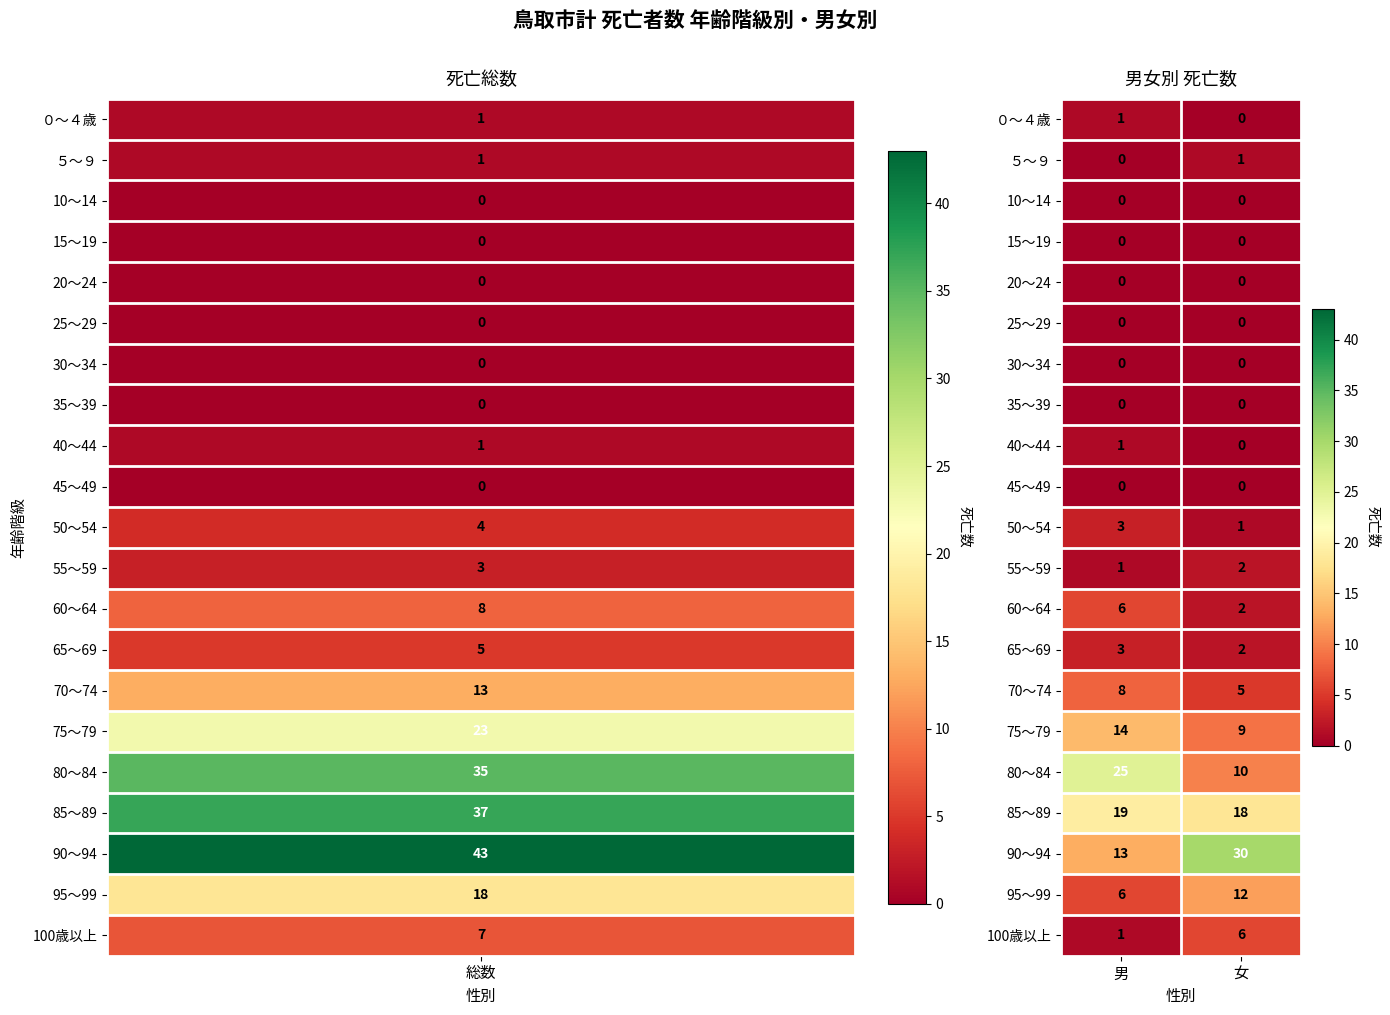

How many distinct data groups are displayed?

21